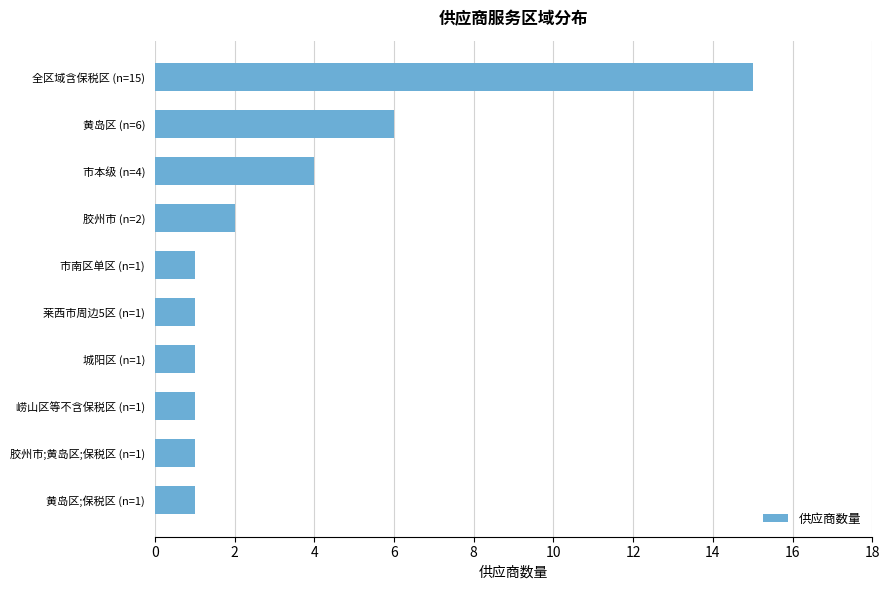

What is the greatest value displayed?

15